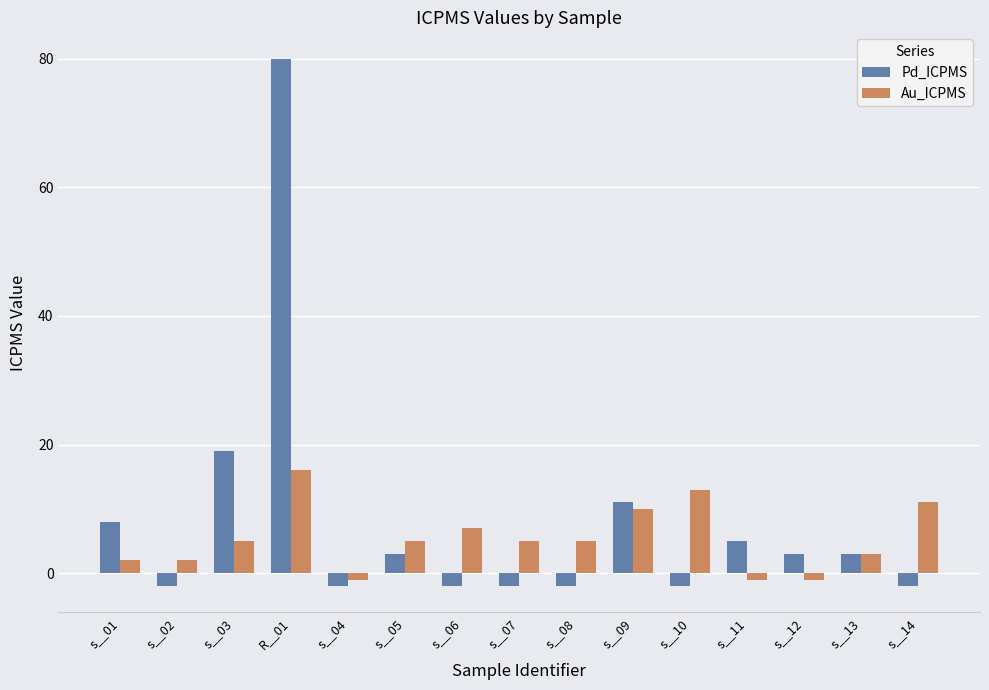

What is the label of the 12th bar from the right?

R__01